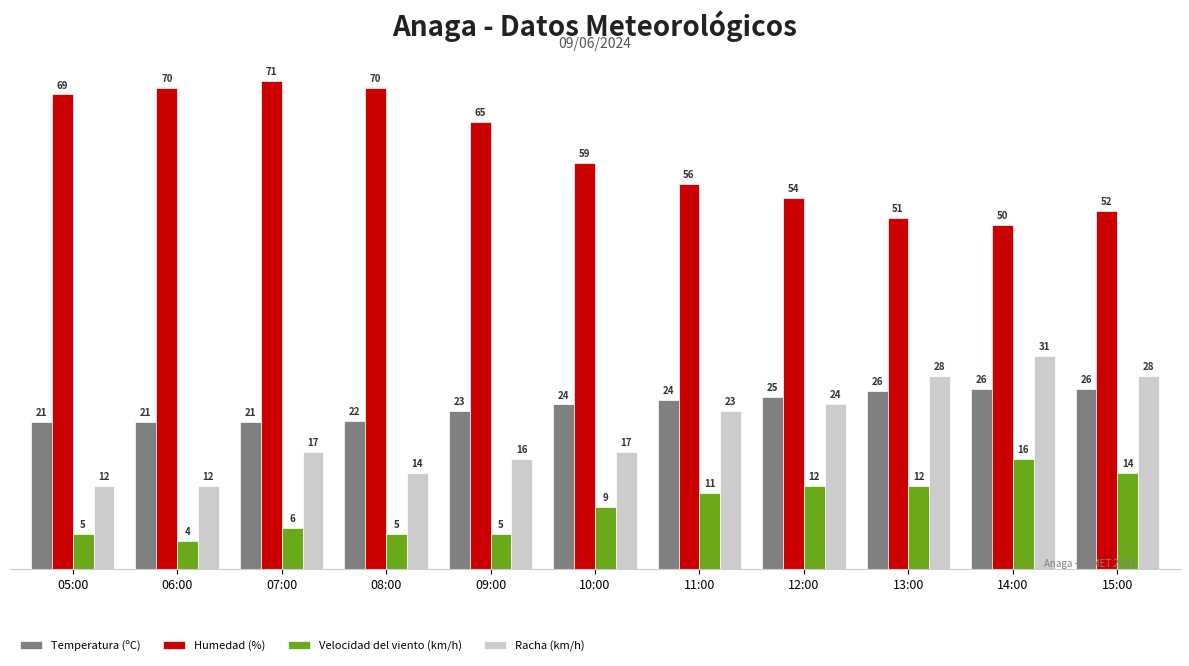

Which series changed the most between 07:00 and 09:00?

Humedad (%)